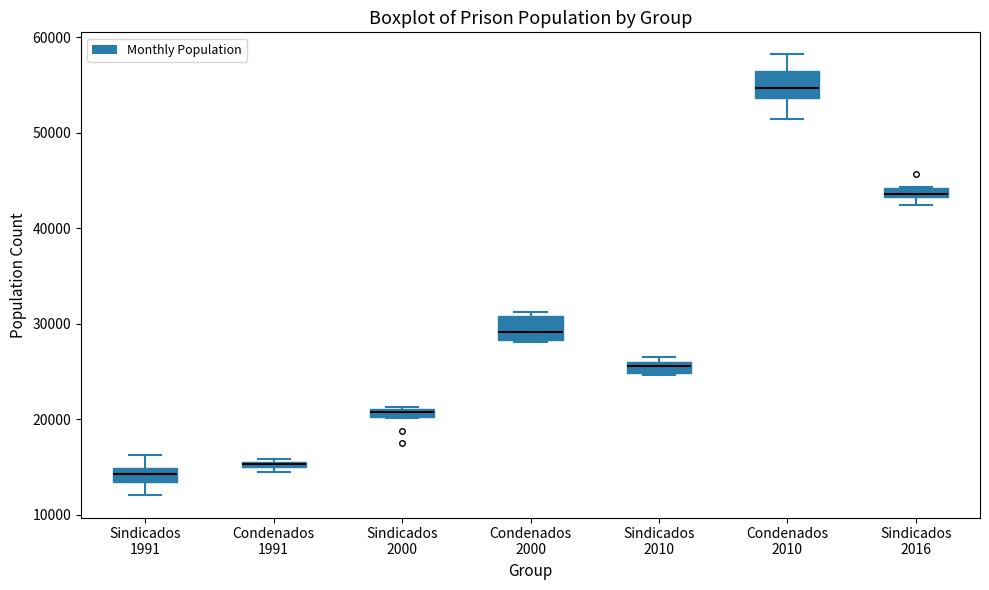

Where is the lower edge of the box for Sindicados 1991 on the y-axis? The values are not printed on the chart, so give them approximately, as read against the axis.

13000